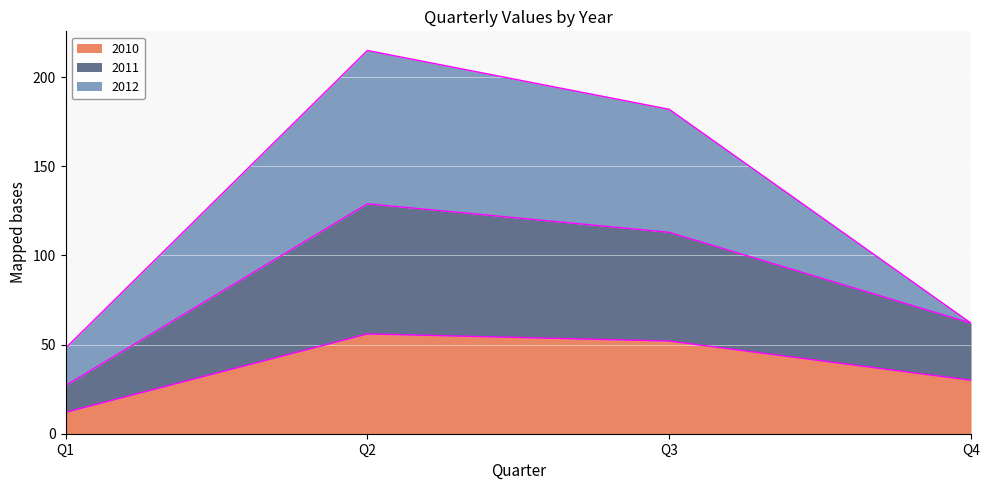

Is it true that 2011 equals 62 at Q4?

True